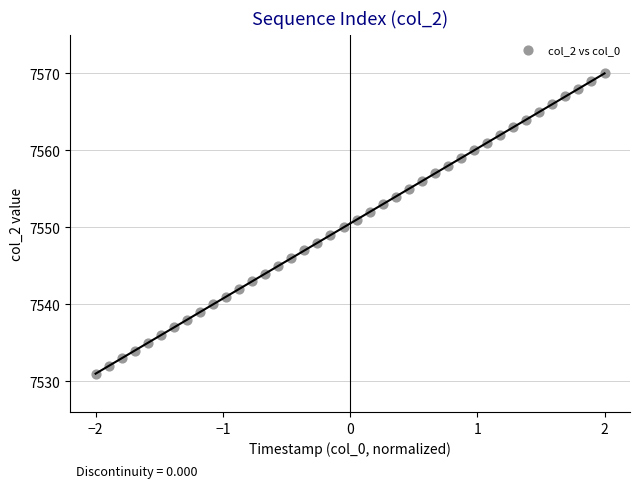

What is the range of Y values (max minus min)?

39